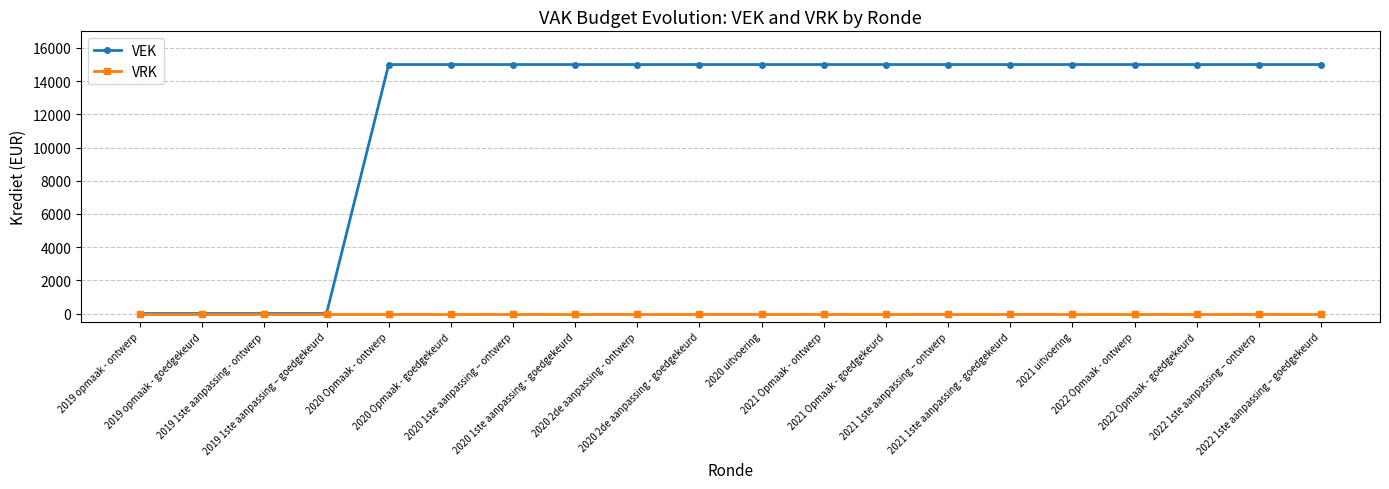

Rank the series by their average value, from highest to lowest.

VEK, VRK